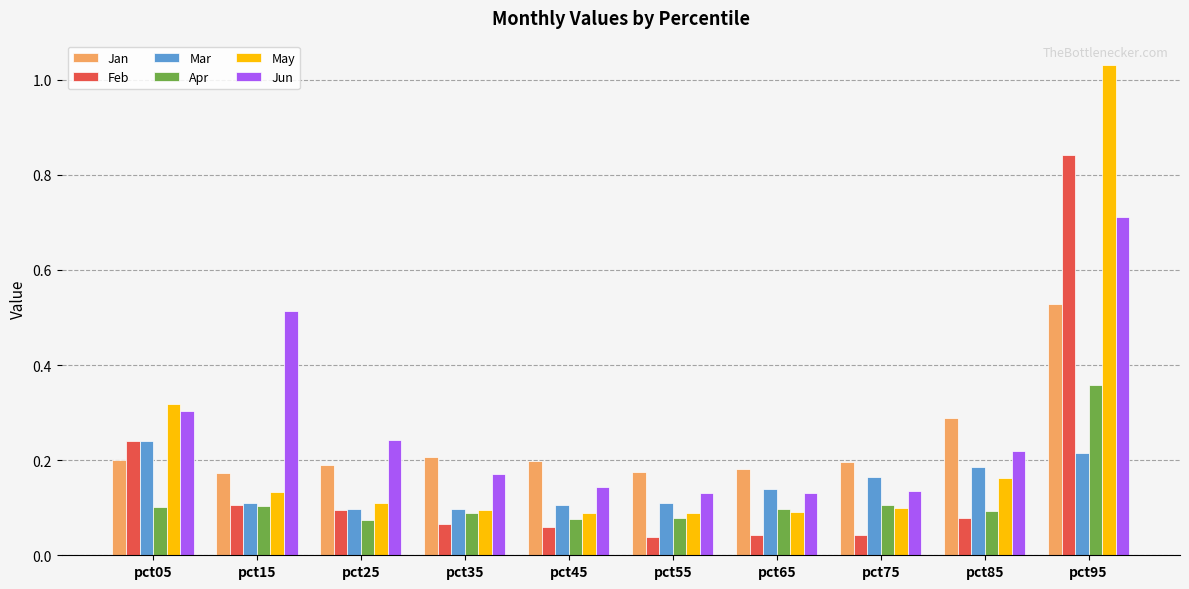

Rank the series by their maximum value, from lowest to highest.

Mar, Apr, Jan, Jun, Feb, May